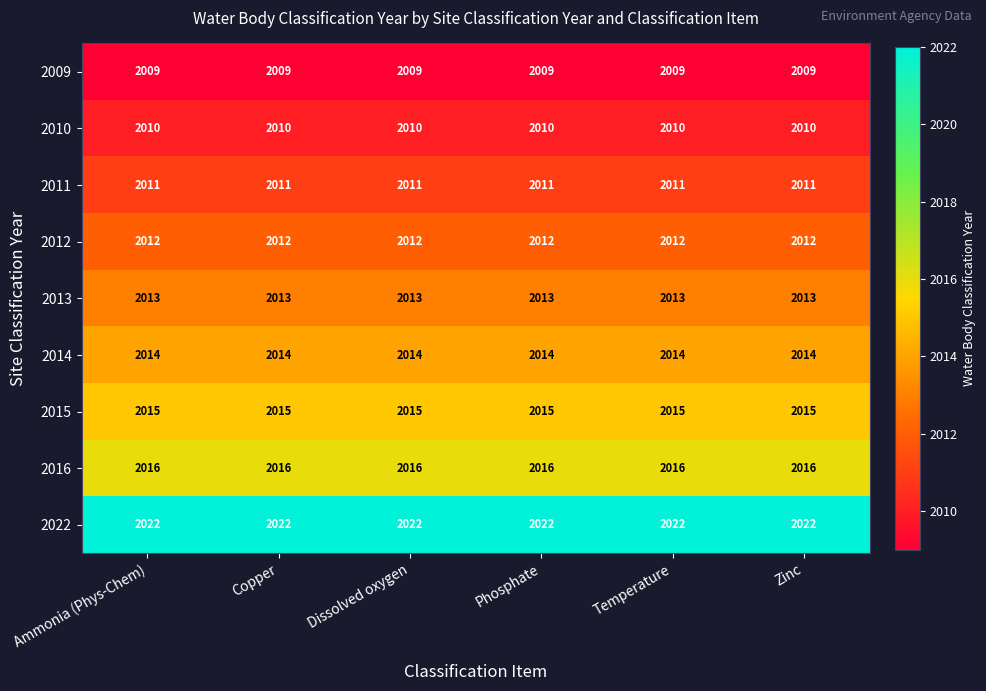

Is it true that 2016 equals 3554 at Ammonia (Phys-Chem)?

False